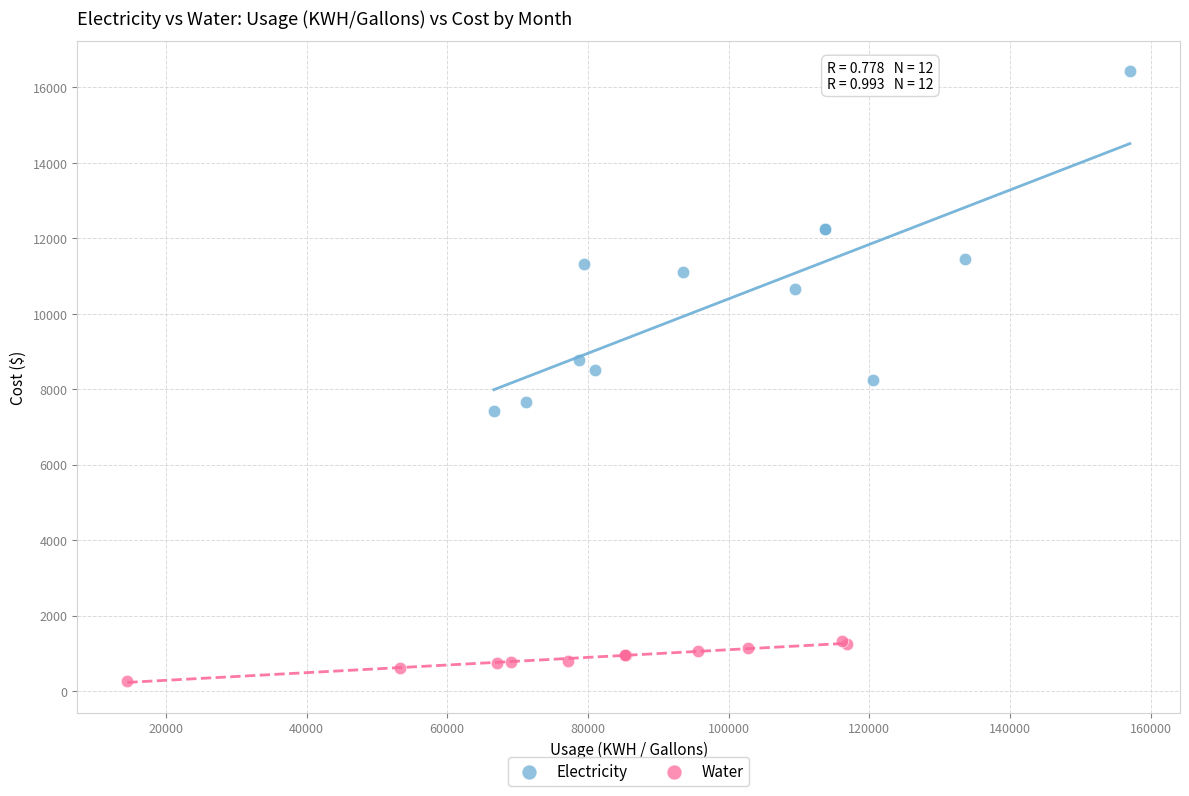

Which series contains the lowest Y value?

Water